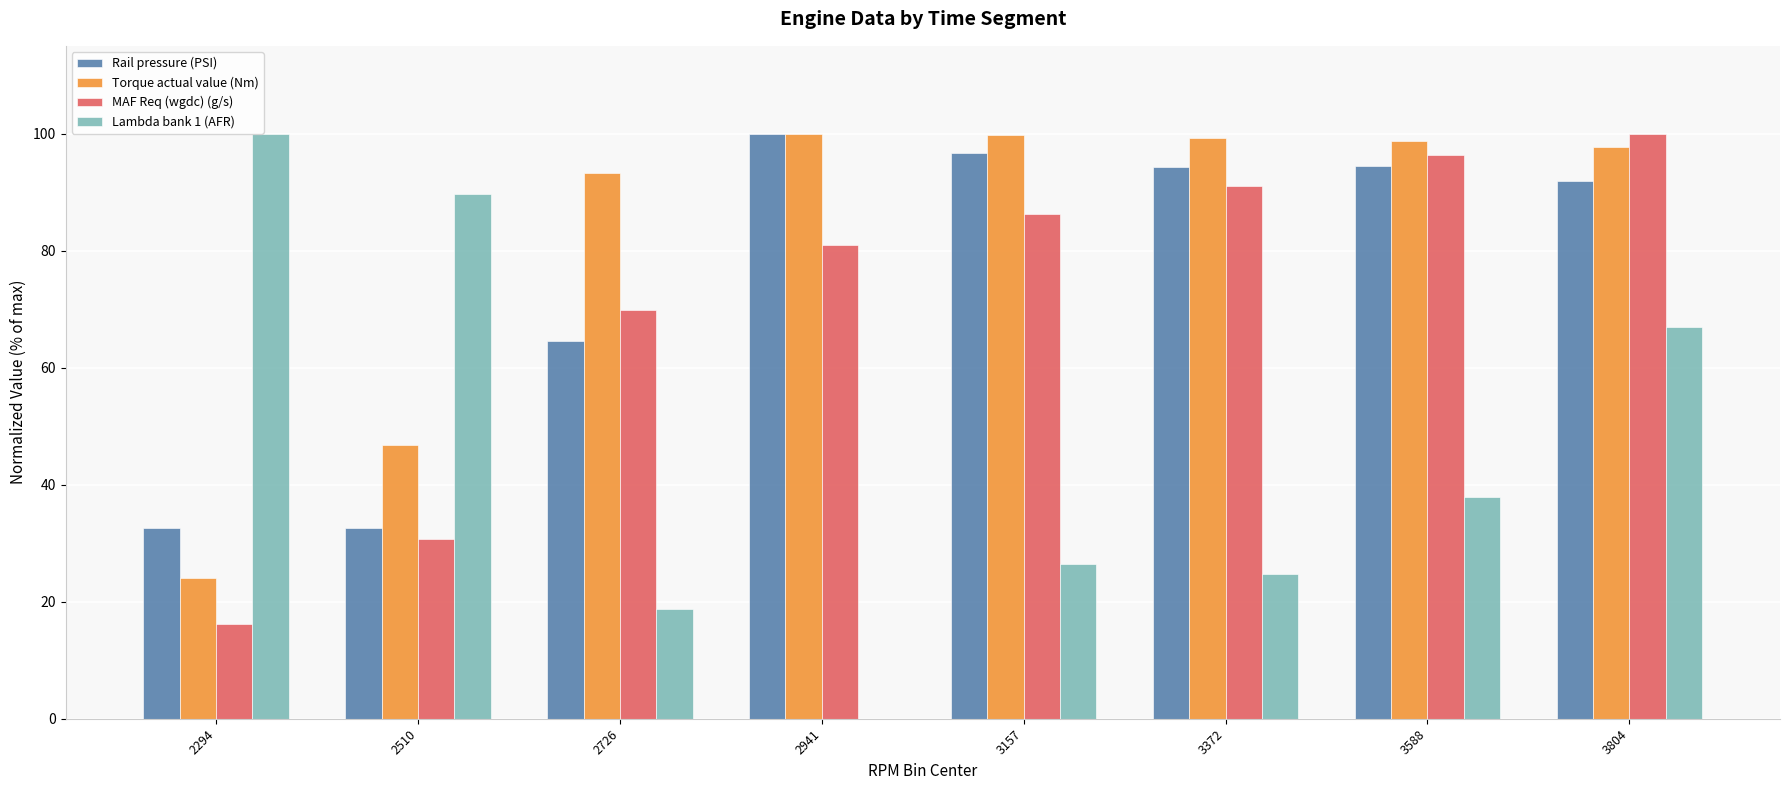

What is the sum of all Torque actual value (Nm) values?

659.5